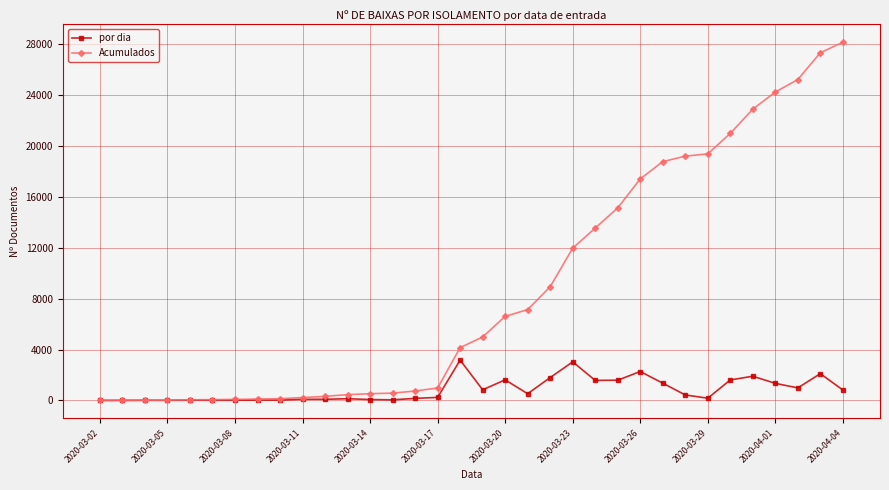

What is the maximum value for por dia?

3170